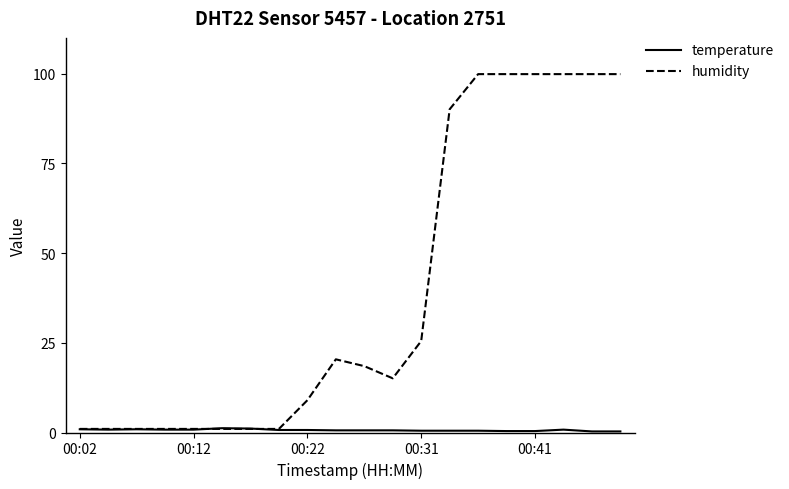

Which series has the largest range (max minus min)?

humidity